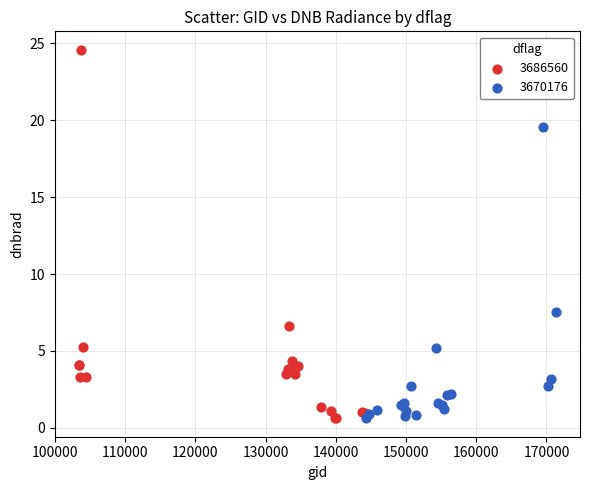

Which series reaches the maximum Y coordinate?

3686560